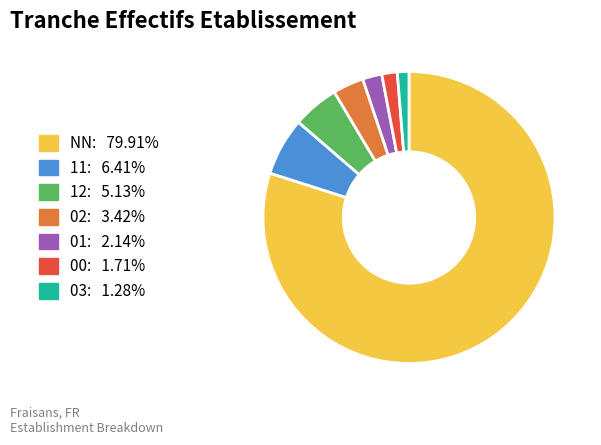

Does 11 account for over 50% of the chart?

No